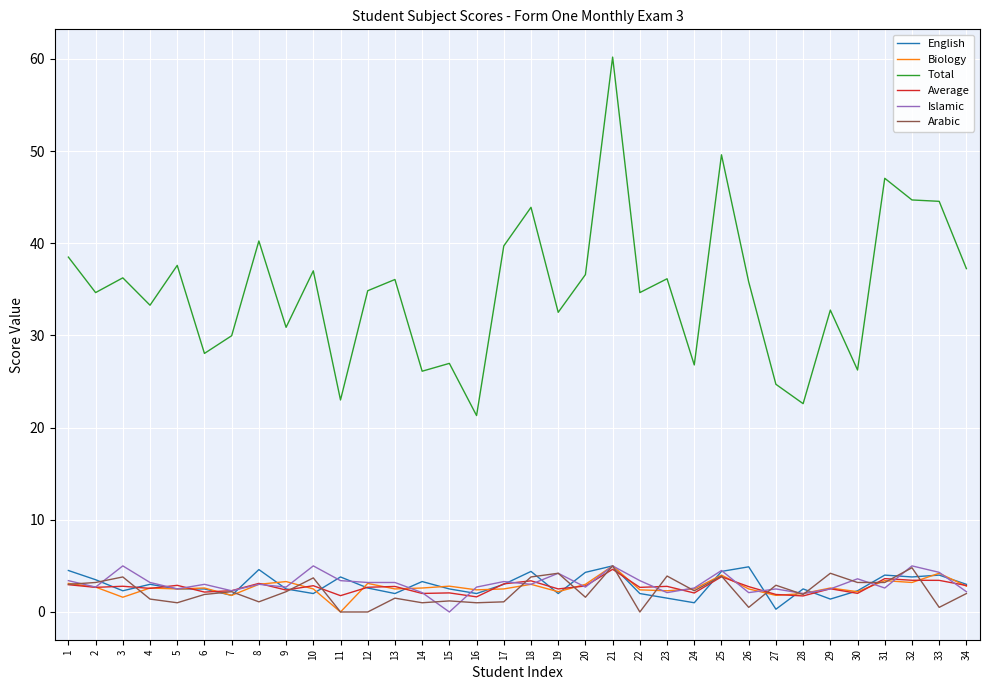

What is the average value of the Islamic series?

3.1